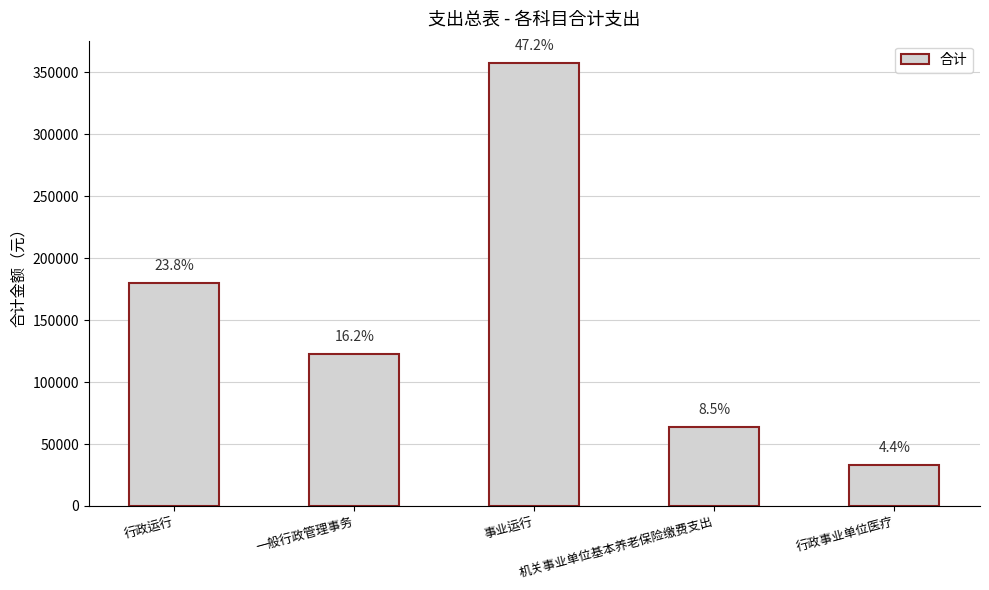

At which label is the value closest to 195429?

行政运行